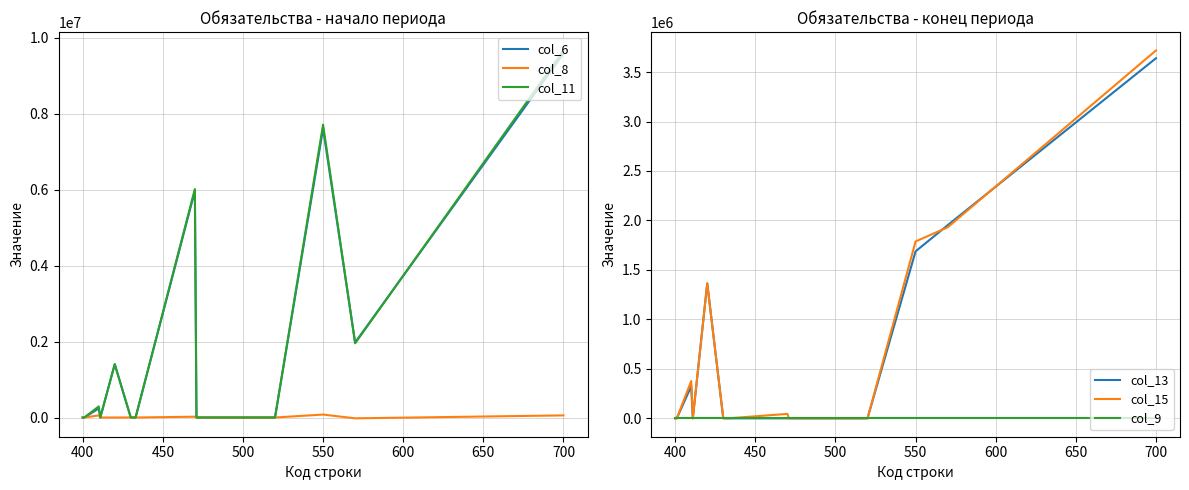

Reading right to left, what are all the values shown in this chart?

col_6: 9581414.4	1975447.6	7605966.8	0.0	0.0	0.0	0.0	5966071.2	0.0	0.0	0.0	0.0	1403637.4	0.0	236258.3	0.0	0.0
col_8: 55630.5	-21722.0	77352.6	0.0	0.0	0.0	0.0	21007.2	0.0	0.0	1182.3	1182.3	0.0	0.0	55163.1	0.0	0.0
col_11: 9664972.5	1953725.5	7711247.0	0.0	0.0	0.0	0.0	6015006.0	0.0	0.0	1182.3	1182.3	1403637.4	0.0	291421.3	0.0	0.0
col_13: 3639352.4	1951667.1	1687685.3	0.0	0.0	0.0	0.0	0.0	0.0	0.0	0.0	0.0	1363658.2	0.0	324027.1	0.0	0.0
col_15: 3718230.3	1930551.8	1787678.5	0.0	0.0	0.0	0.0	44798.2	0.0	0.0	2032.3	2032.3	1363658.2	0.0	377189.8	0.0	0.0
col_9: 0.0	0.0	0.0	0.0	0.0	0.0	0.0	0.0	0.0	0.0	0.0	0.0	0.0	0.0	0.0	0.0	0.0